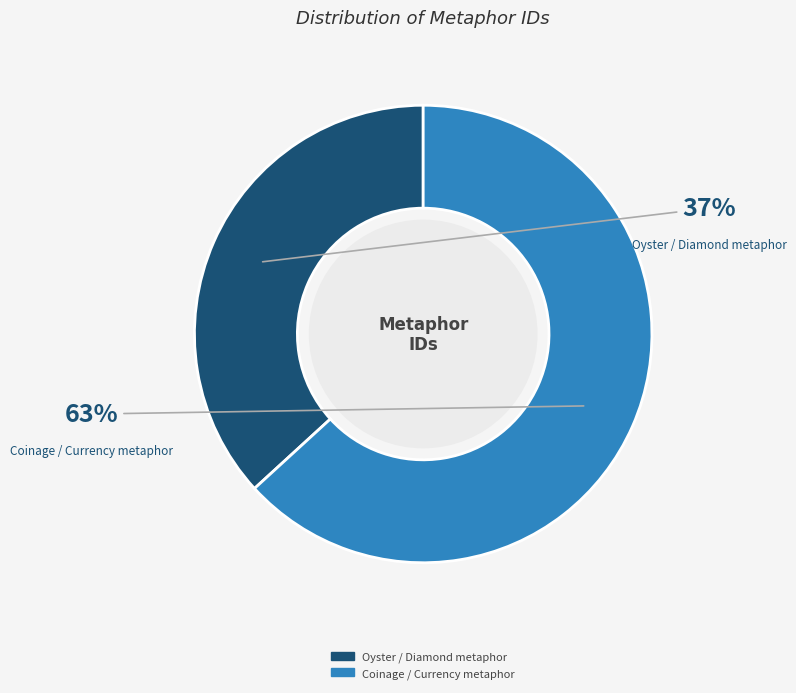

To the nearest percent, what is the combined percentage of Oyster / Diamond metaphor and Coinage / Currency metaphor?

100%